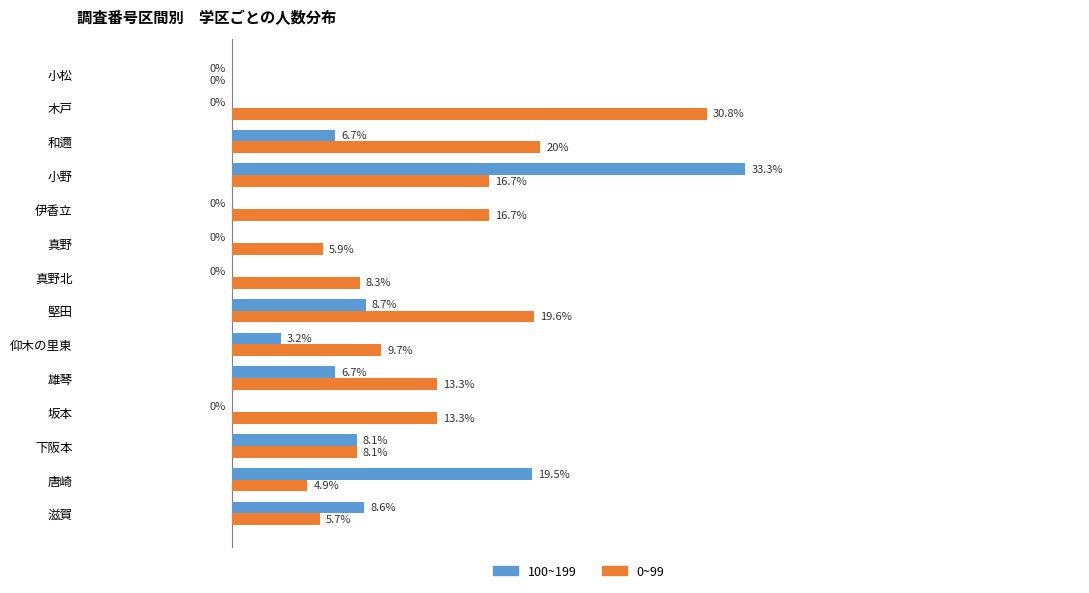

Is the value of 0~99 at 滋賀 greater than the value of 100~199 at 伊香立?

Yes